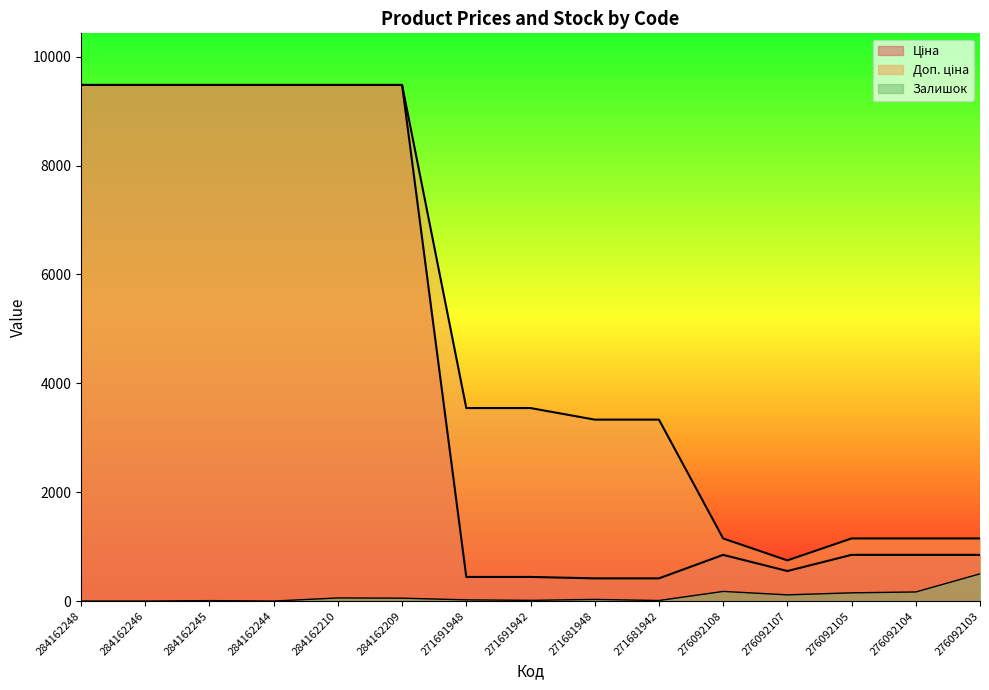

How many lines are shown in the chart?

3